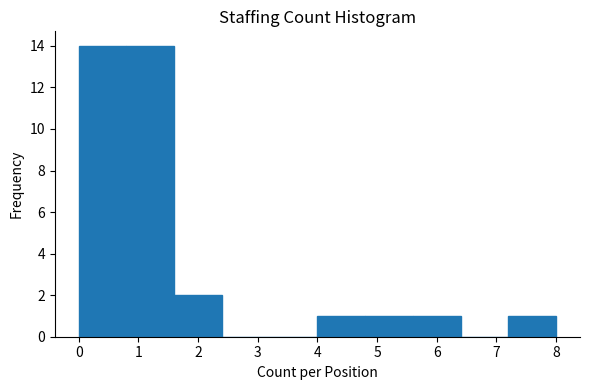

Reading left to right, list every bar in this chart as the range it spans on the x-axis followed by its height. The values are not printed on the chart, so give them approximately, as read against the axis.

0.0 to 0.8: 14
0.8 to 1.6: 14
1.6 to 2.4: 2
2.4 to 3.2: 0
3.2 to 4.0: 0
4.0 to 4.8: 1
4.8 to 5.6: 1
5.6 to 6.4: 1
6.4 to 7.2: 0
7.2 to 8.0: 1